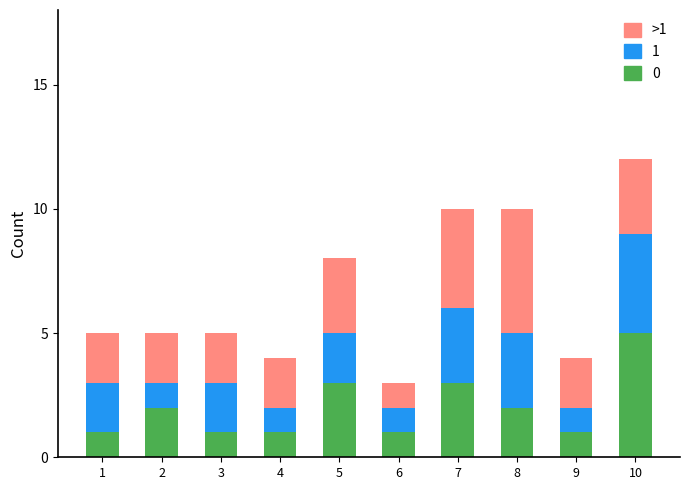

At which label does 0 reach its peak?

10